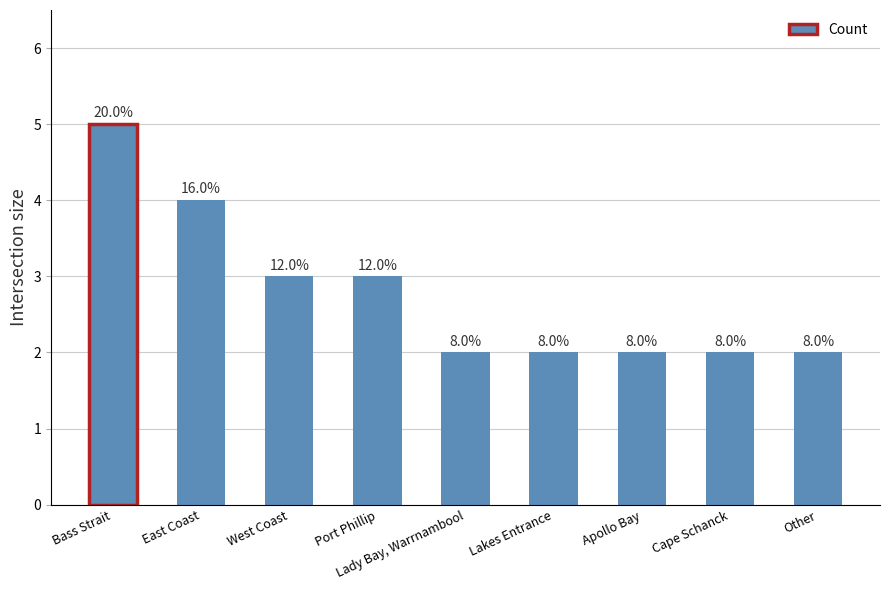

Does the chart contain any negative values?

No